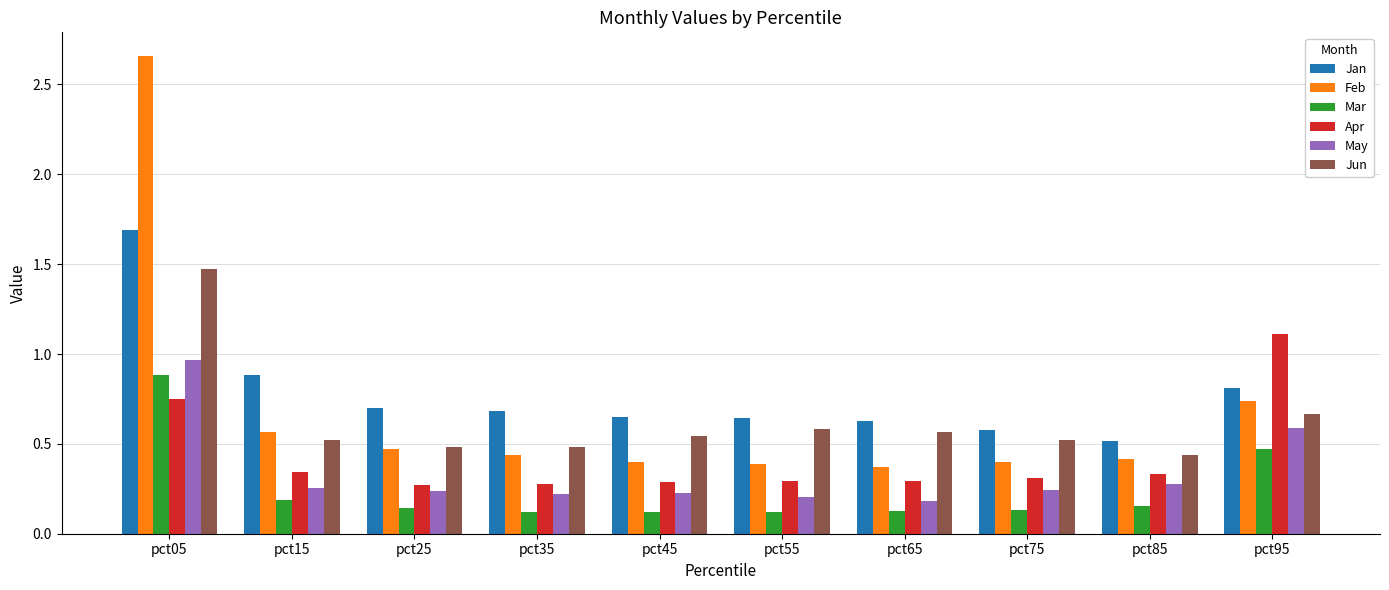

Which series has the widest spread of values?

Feb